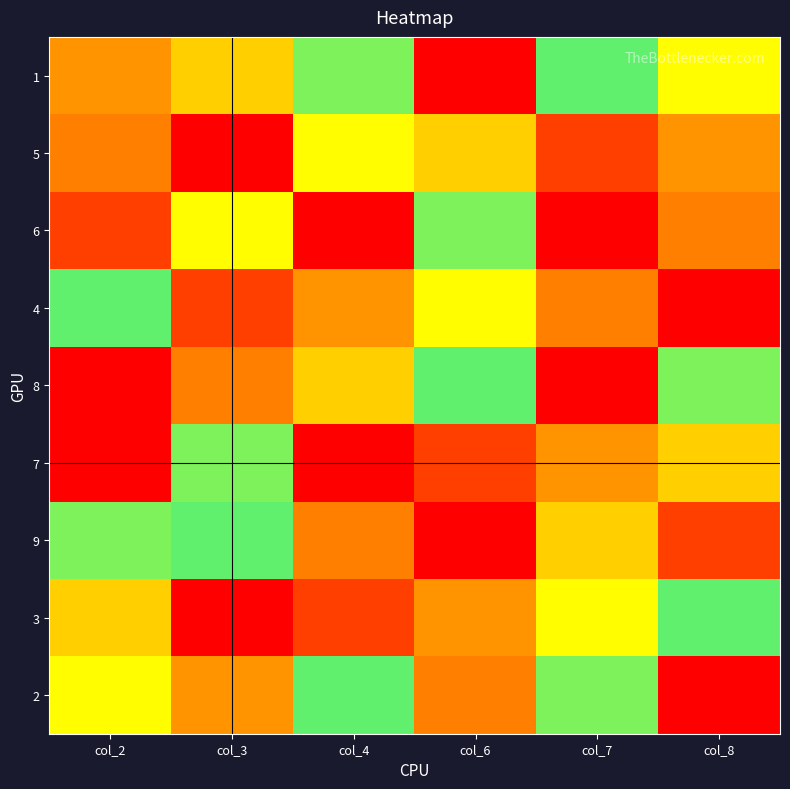

Reading right to left, list all the values displayed in this chart.

1: col_8=7	col_7=6	col_6=9	col_4=5	col_3=4	col_2=8
5: col_8=8	col_7=2	col_6=4	col_4=7	col_3=9	col_2=3
6: col_8=3	col_7=1	col_6=5	col_4=9	col_3=7	col_2=2
4: col_8=1	col_7=3	col_6=7	col_4=8	col_3=2	col_2=6
8: col_8=5	col_7=9	col_6=6	col_4=4	col_3=3	col_2=1
7: col_8=4	col_7=8	col_6=2	col_4=1	col_3=5	col_2=9
9: col_8=2	col_7=4	col_6=1	col_4=3	col_3=6	col_2=5
3: col_8=6	col_7=7	col_6=8	col_4=2	col_3=1	col_2=4
2: col_8=9	col_7=5	col_6=3	col_4=6	col_3=8	col_2=7